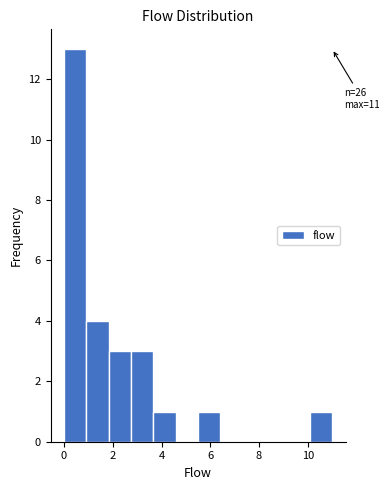

Over which range of the x-axis is the bar tallest?

0.0 to 1.0